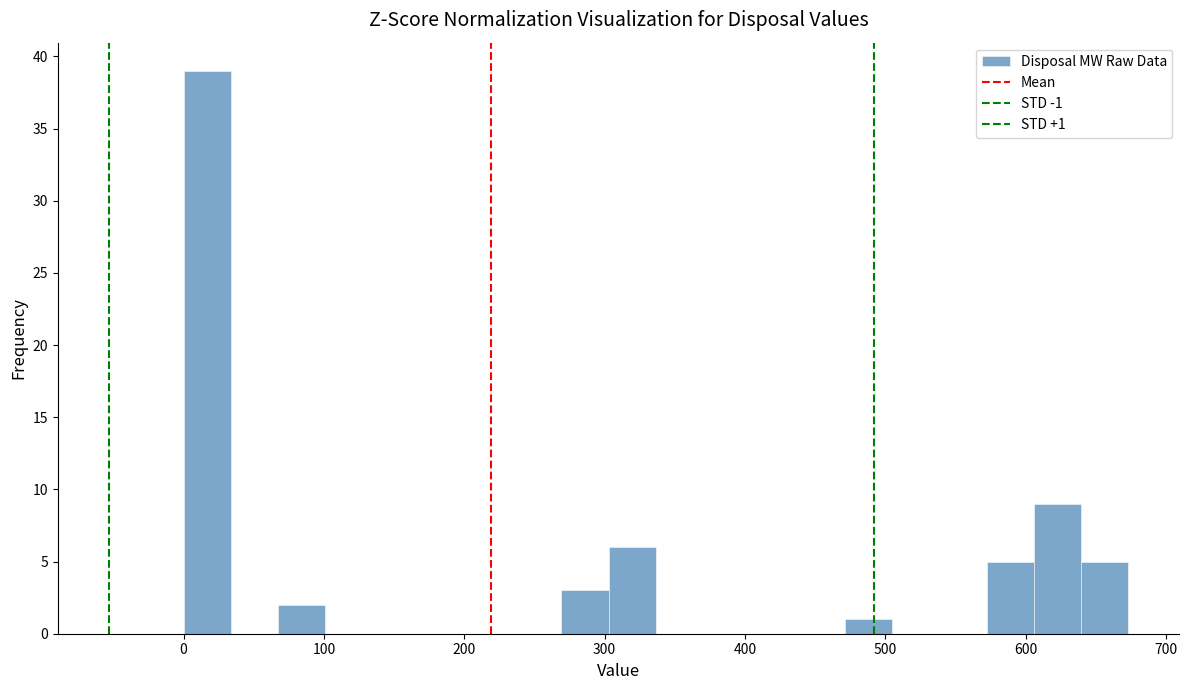

Read against the x-axis, roughly where is the centre of the tallest bar?

20